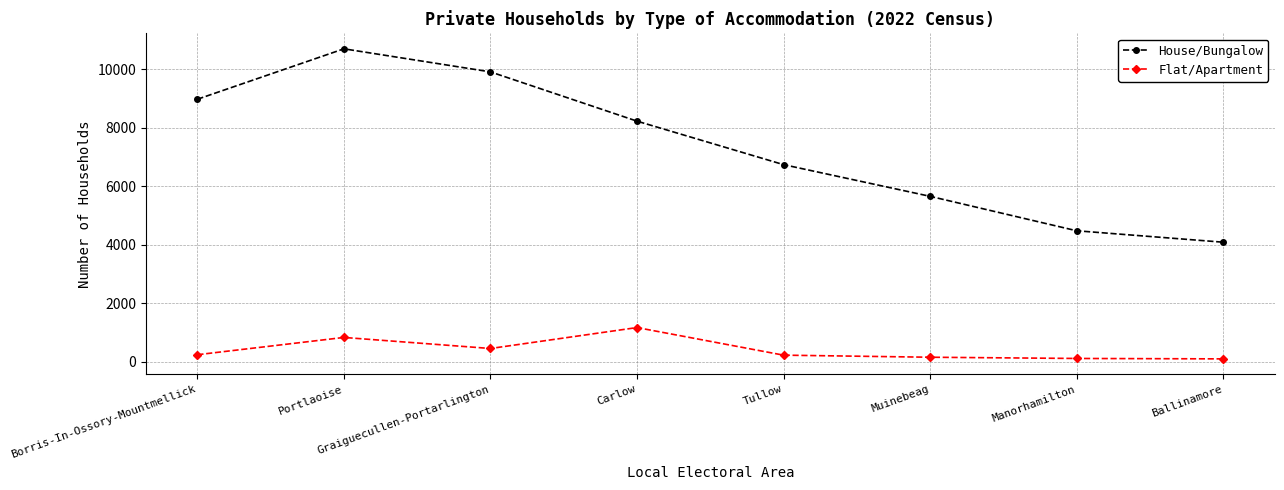

Where is House/Bungalow nearest to the value 7394?

Tullow